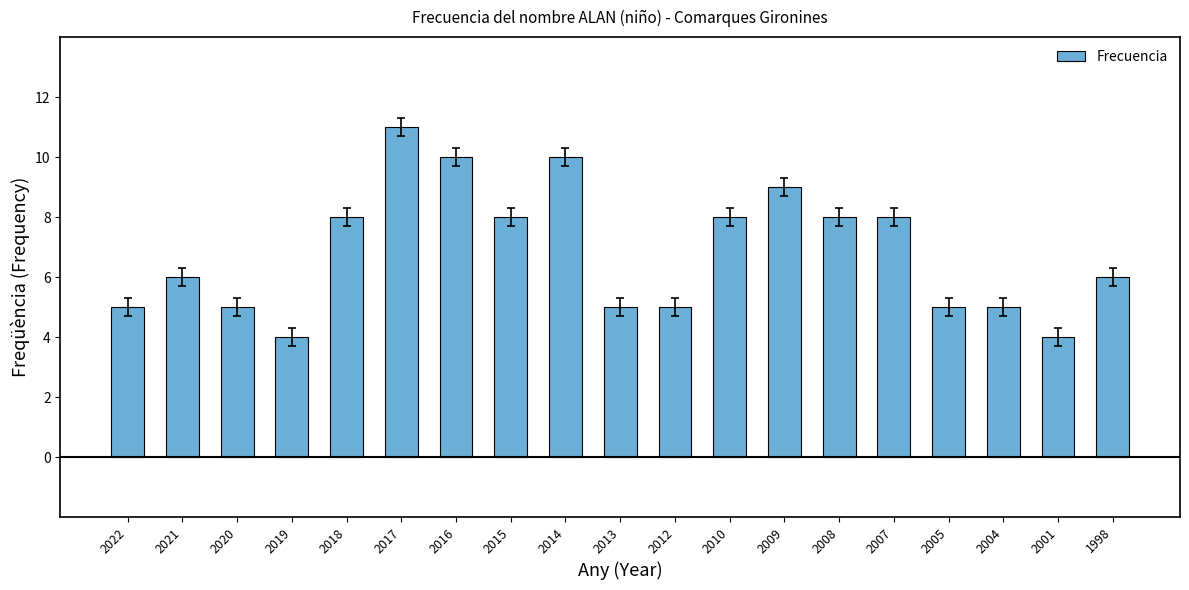

What is the difference between the maximum and minimum values?

7